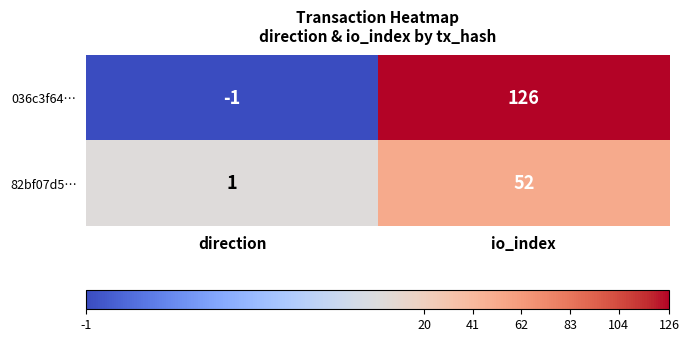

How many values in 036c3f64… are above zero?

1